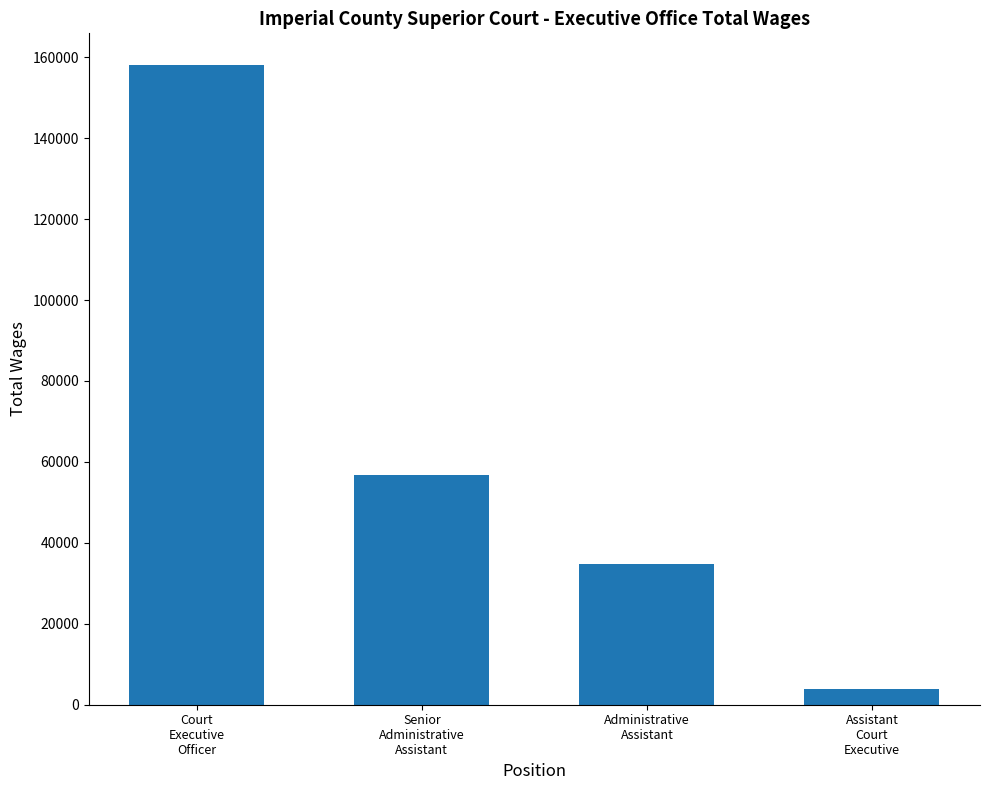

Where is the data nearest to the value 80983?

Senior
Administrative
Assistant